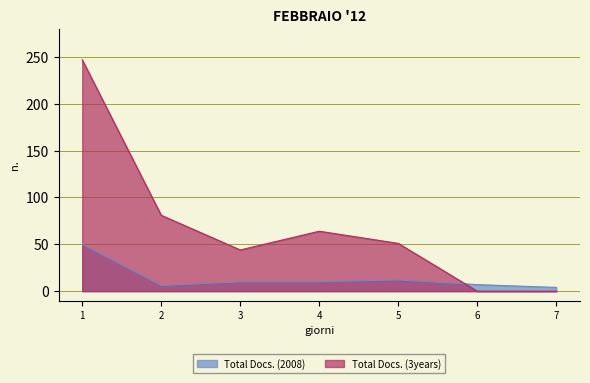

Between which two adjacent categories do Total Docs. (3years) and Total Docs. (2008) first intersect?

5 and 6